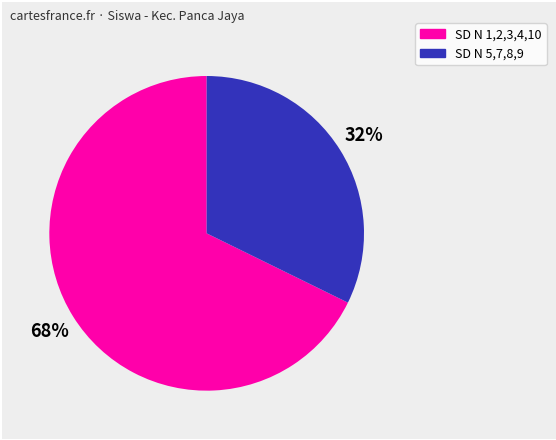

To the nearest percent, what is the average slice percentage?

50%